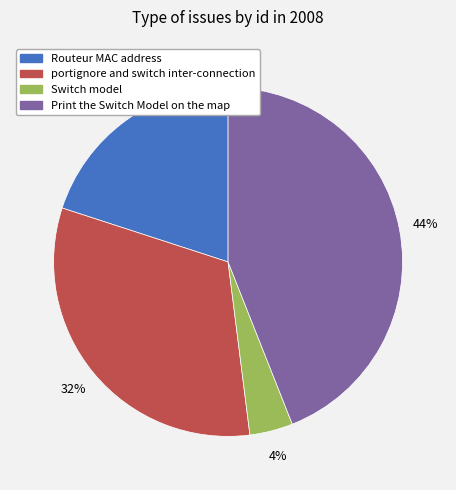

True or false: Print the Switch Model on the map accounts for 57% of the total.

False